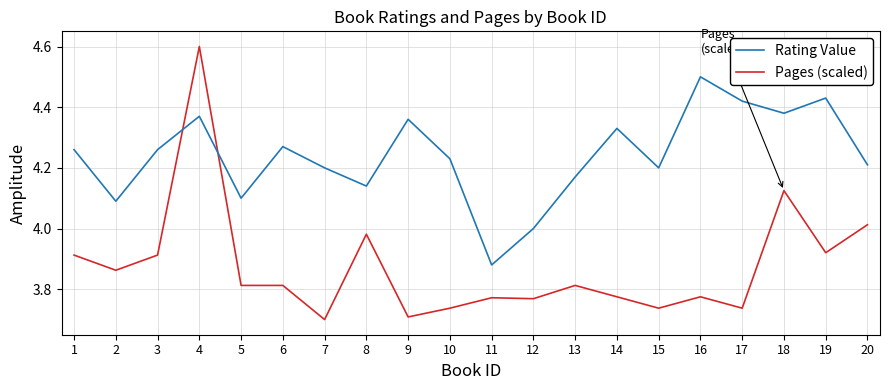

True or false: Pages (scaled) has a value of 5.2 at 13.

False